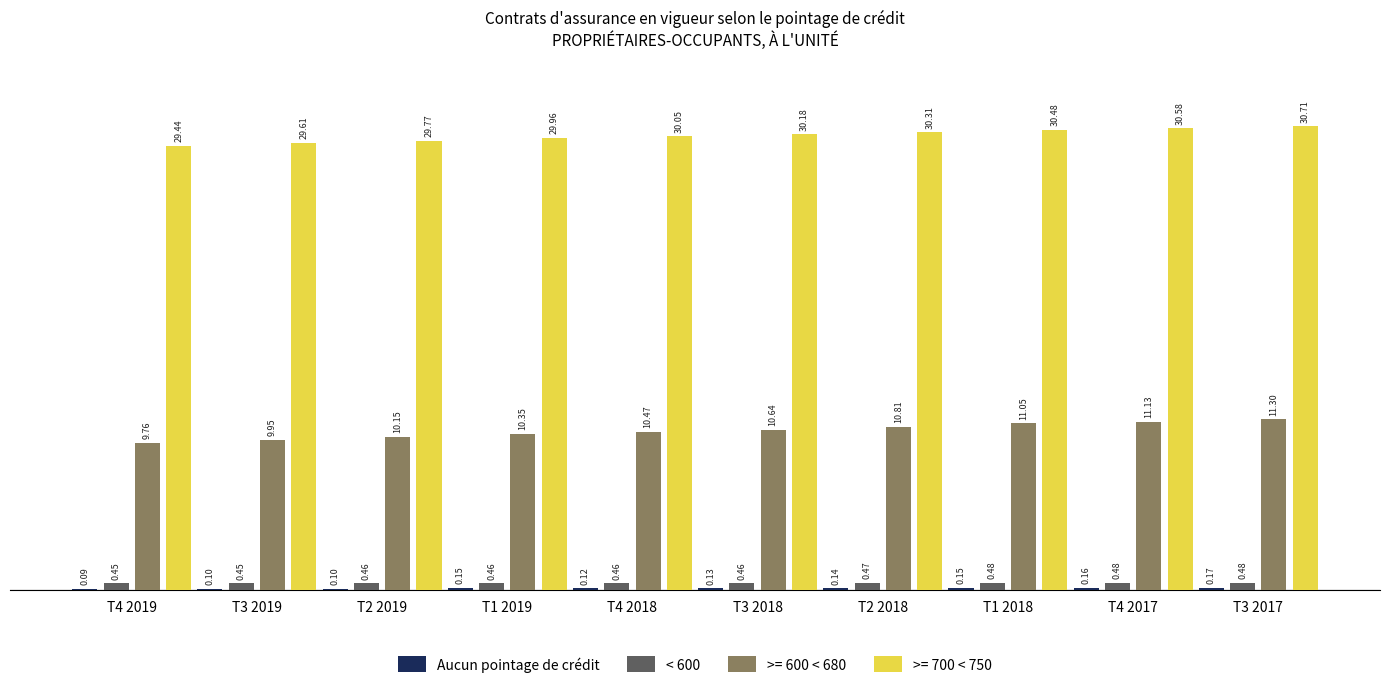

How many groups of bars are there?

10